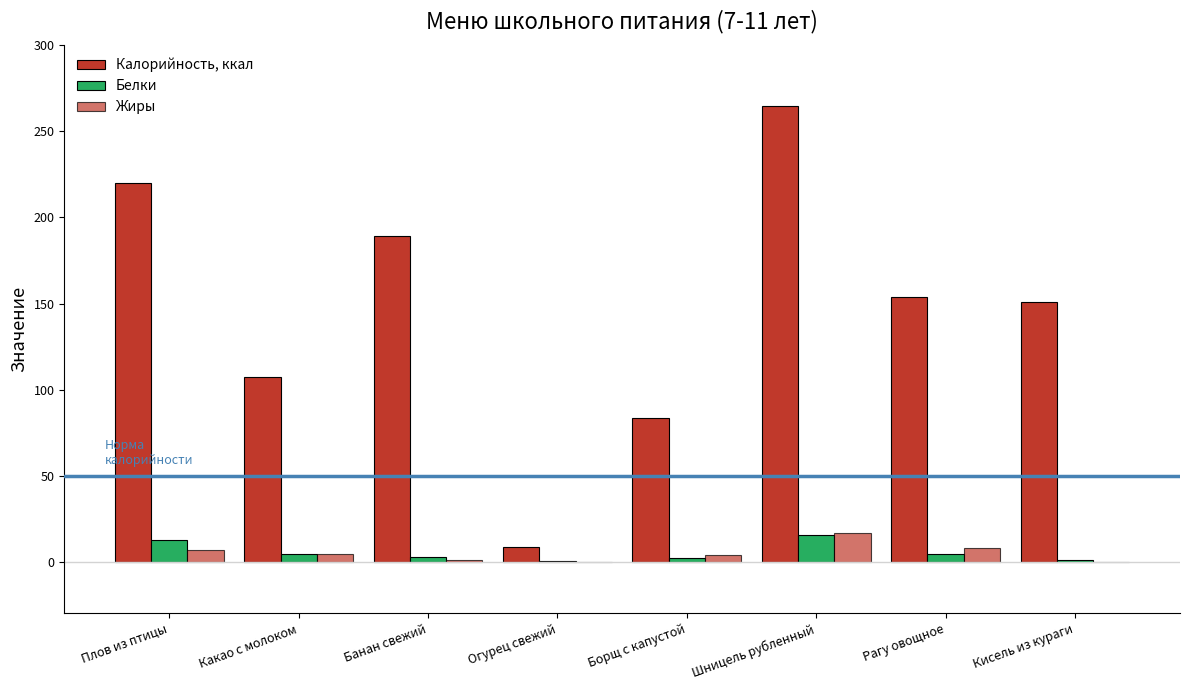

Count the number of categories in the chart.

8